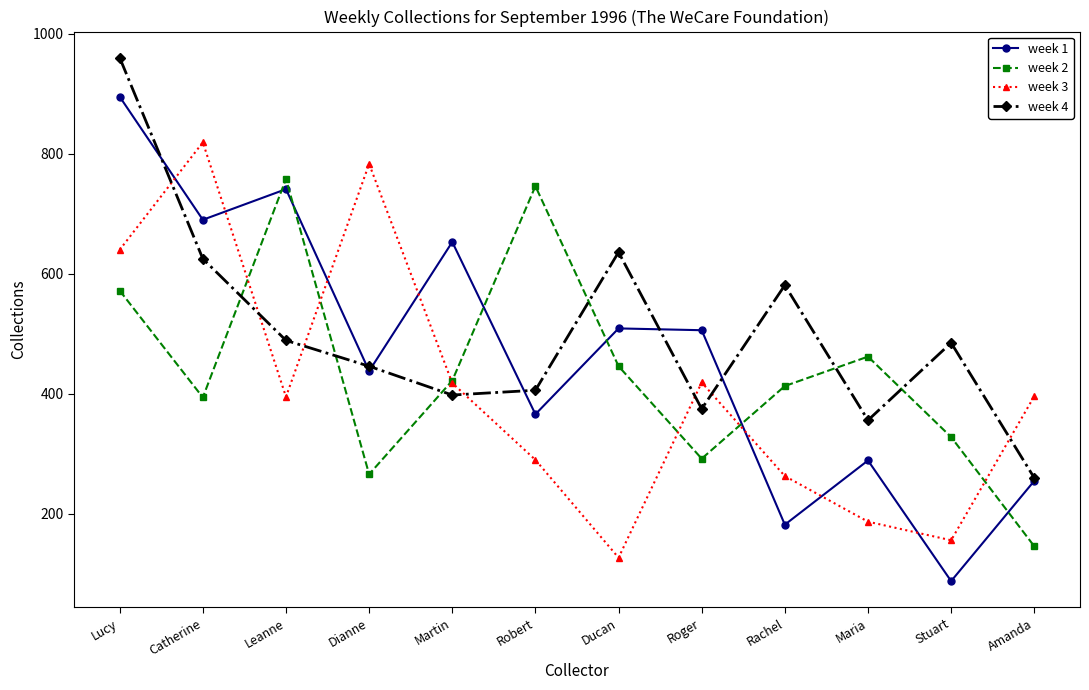

Which series ends up on top after the final intersection of week 2 and week 4?

week 4